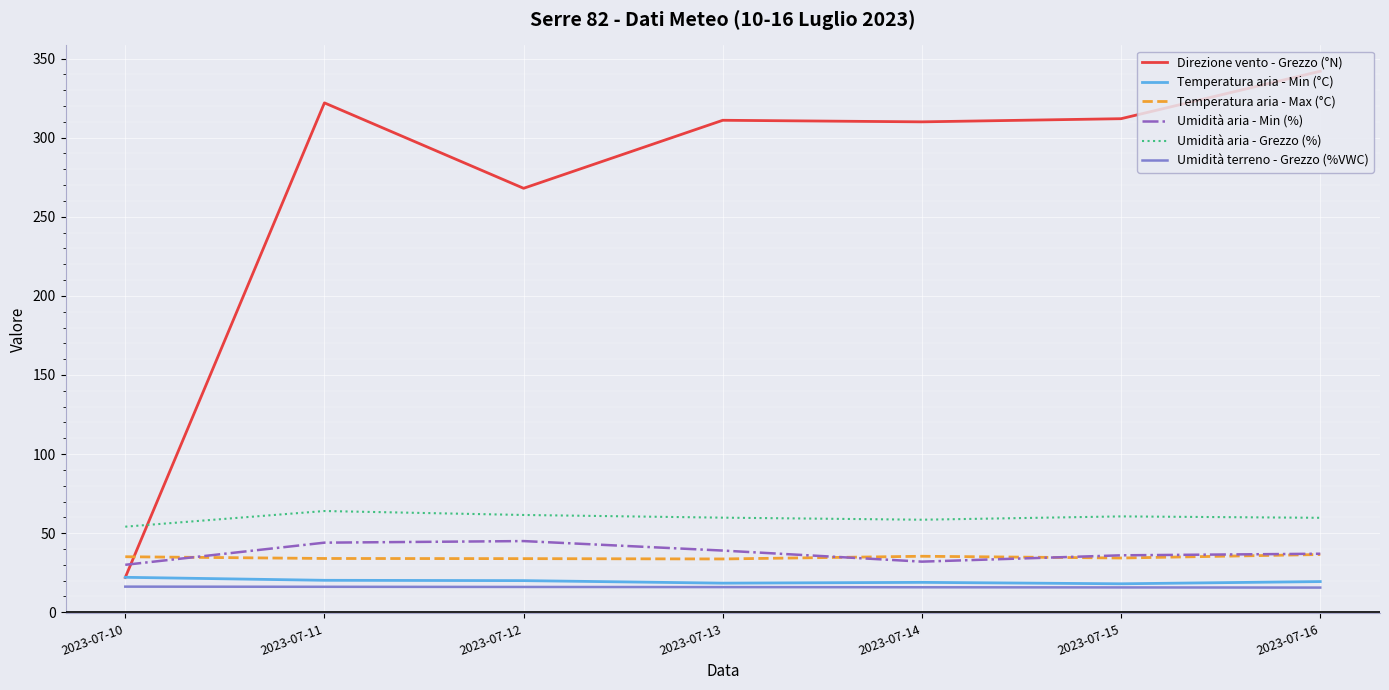

What are all the series names shown in the legend?

Direzione vento - Grezzo (°N), Temperatura aria - Min (°C), Temperatura aria - Max (°C), Umidità aria - Min (%), Umidità aria - Grezzo (%), Umidità terreno - Grezzo (%VWC)